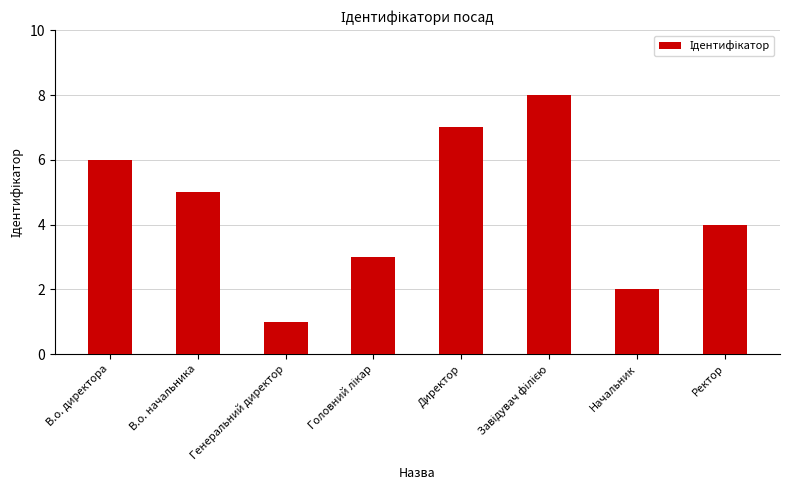

The chart shows a value of 1 at Генеральний директор. True or false?

True